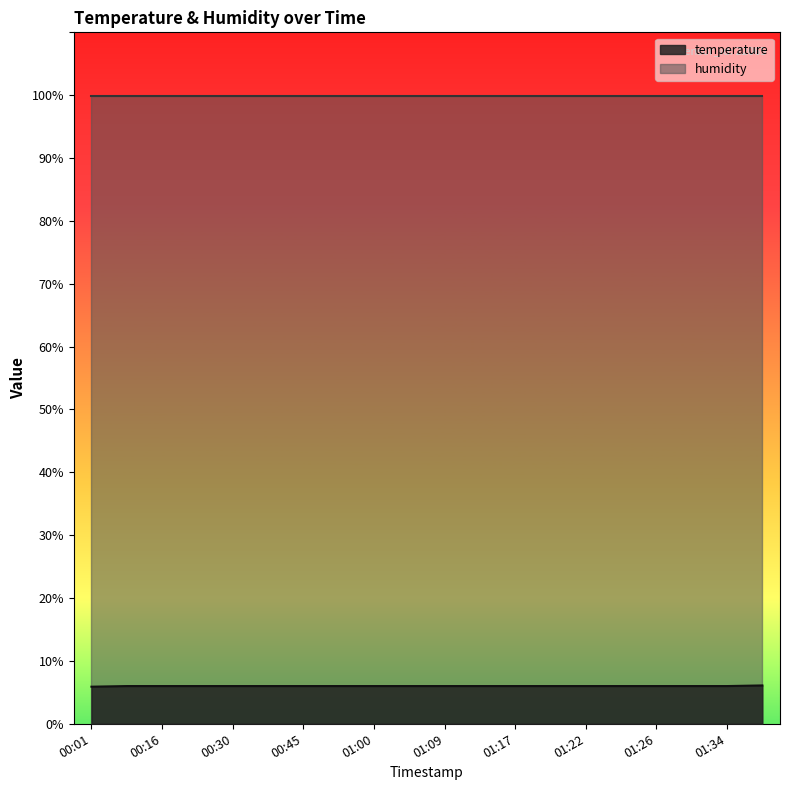

Rank the categories by value from lowest to highest.

00:01, 00:08, 00:16, 00:23, 00:30, 00:38, 00:45, 00:52, 01:00, 01:07, 01:09, 01:14, 01:17, 01:19, 01:22, 01:24, 01:26, 01:29, 01:34, 01:36